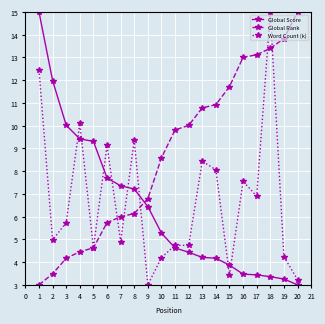

What are all the series names shown in the legend?

Global Score, Global Rank, Word Count (k)